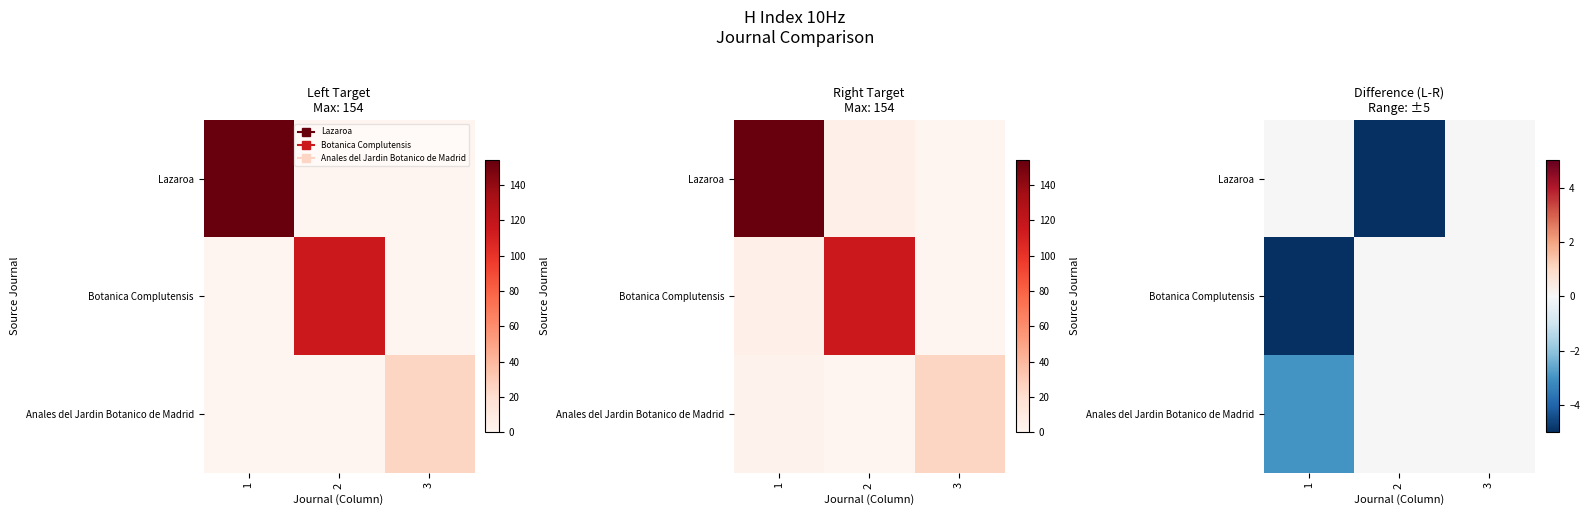

True or false: Botanica Complutensis has a value of 0 at 3.

True